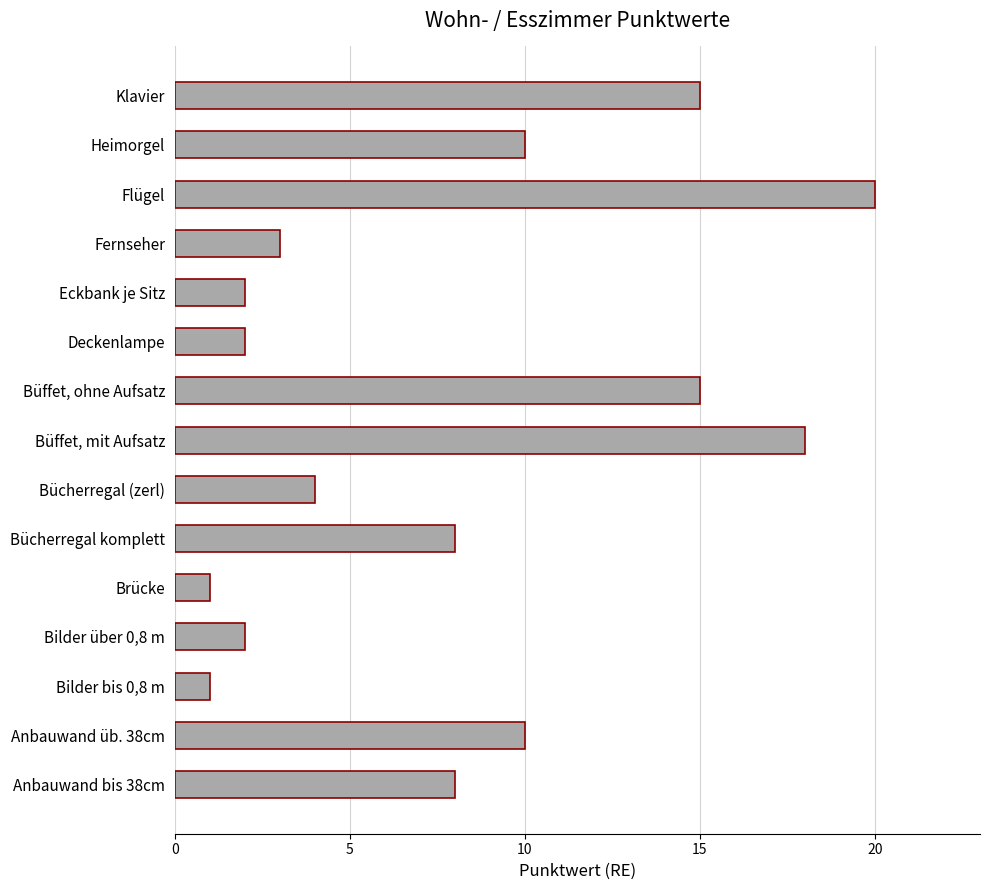

What is the greatest value displayed?

20